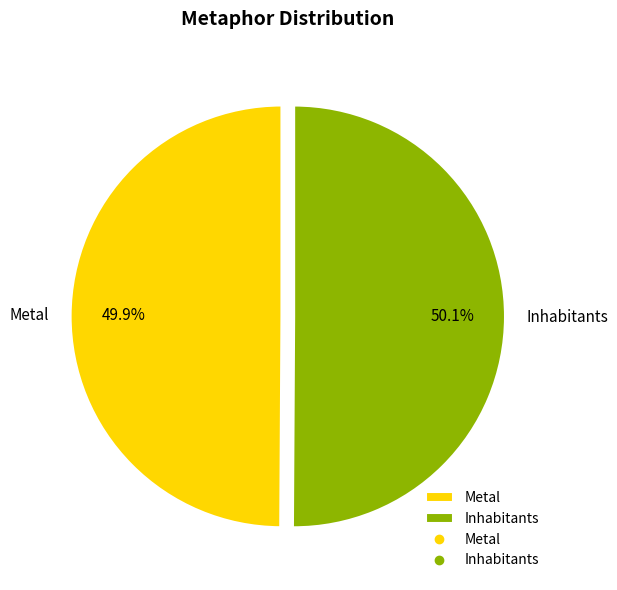

Count the number of slices in the pie.

2